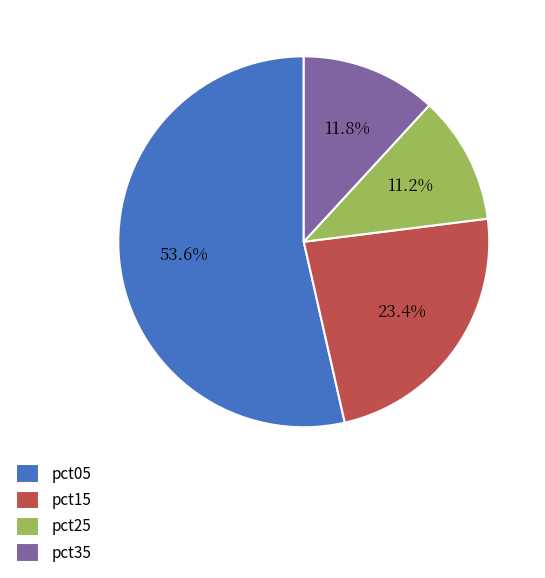

How much of the chart is everything except pct05?

46.4%